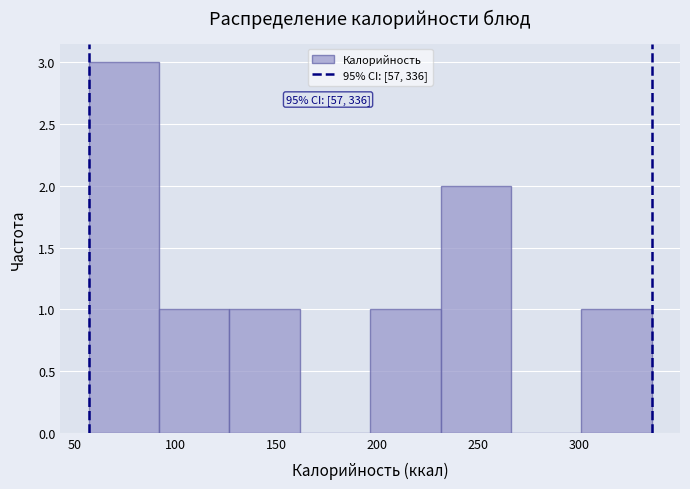

Which range on the x-axis has the tallest bar?

55 to 90